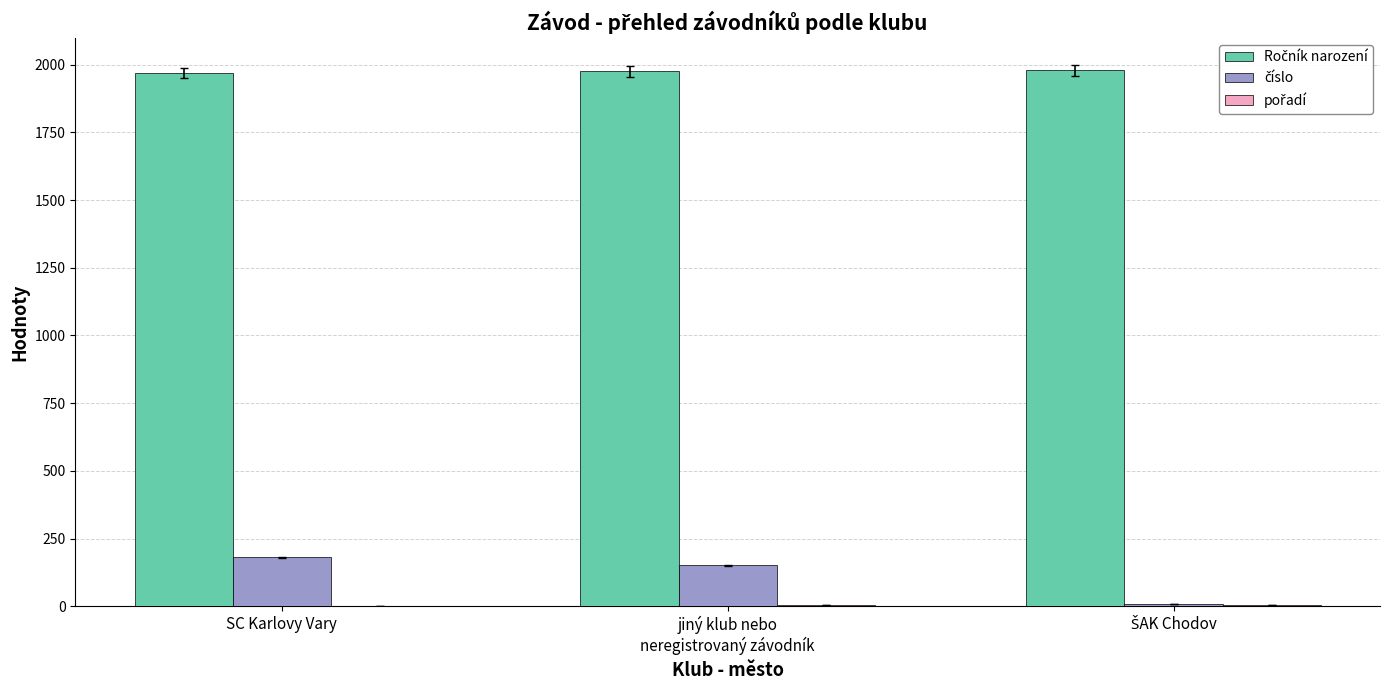

What is the maximum value shown in the chart?

1979